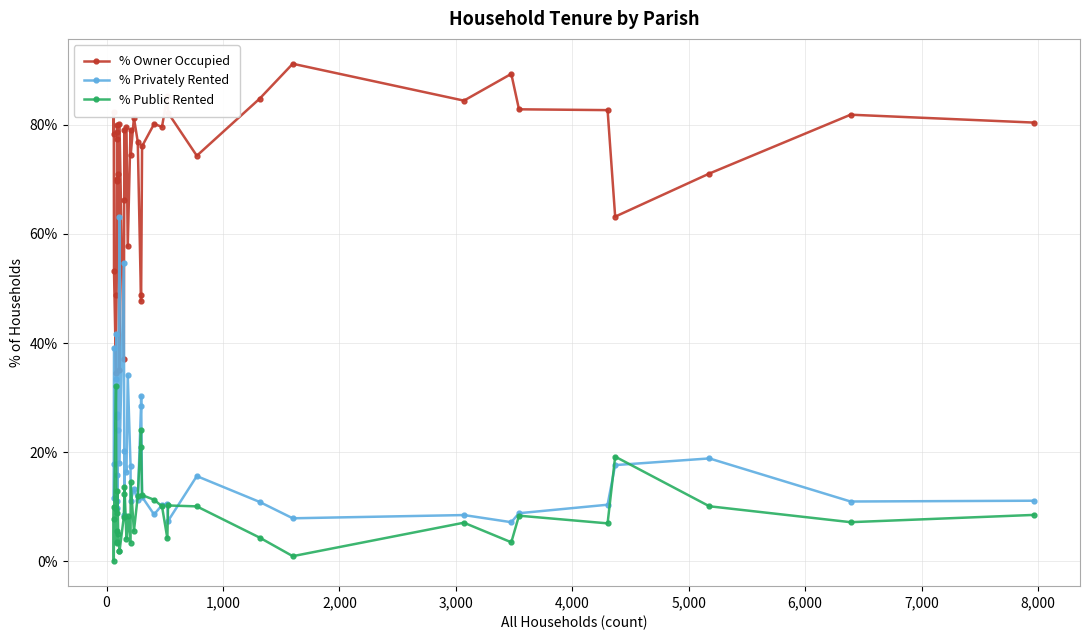

How many interior local valleys does the % Public Rented series have?

10